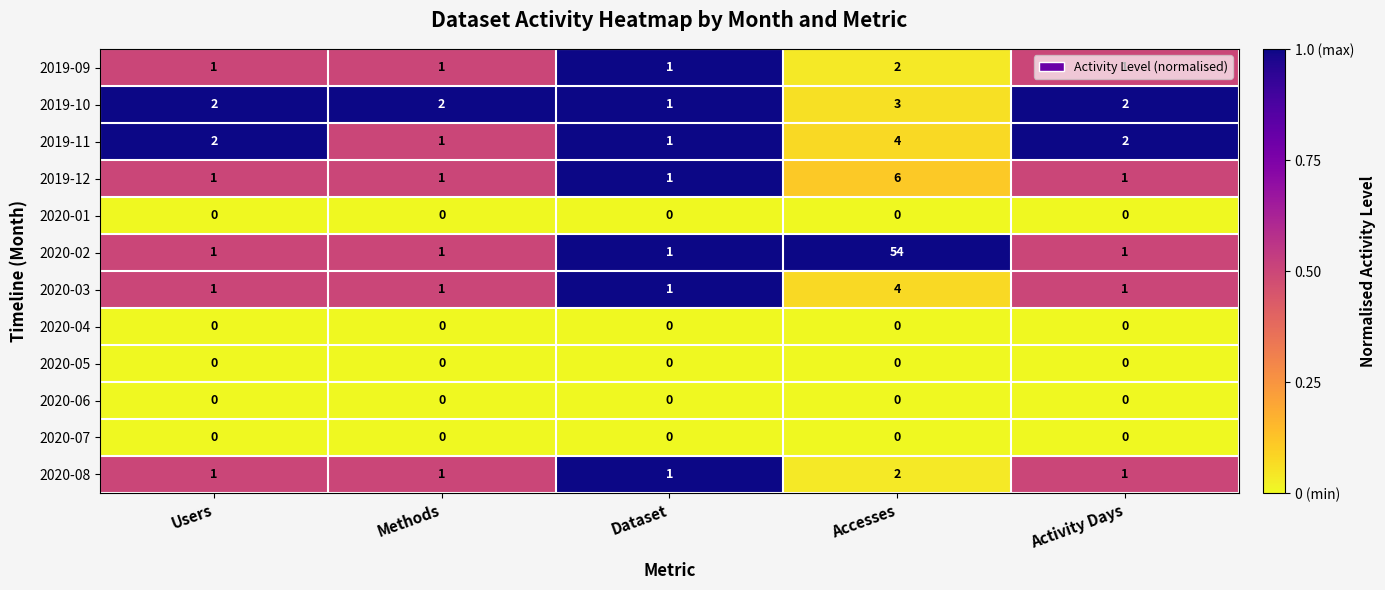

What is the spread (max minus min) of values at Accesses?

54